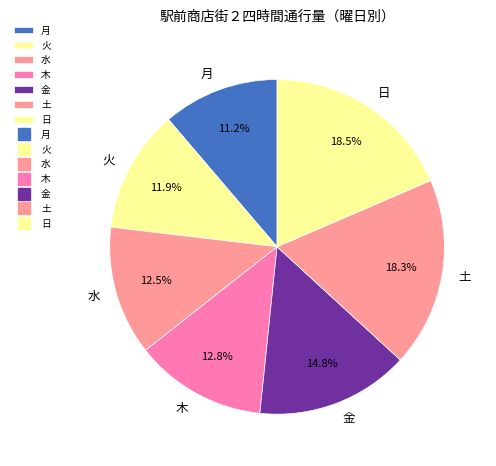

Which category has the smallest portion of the pie?

月